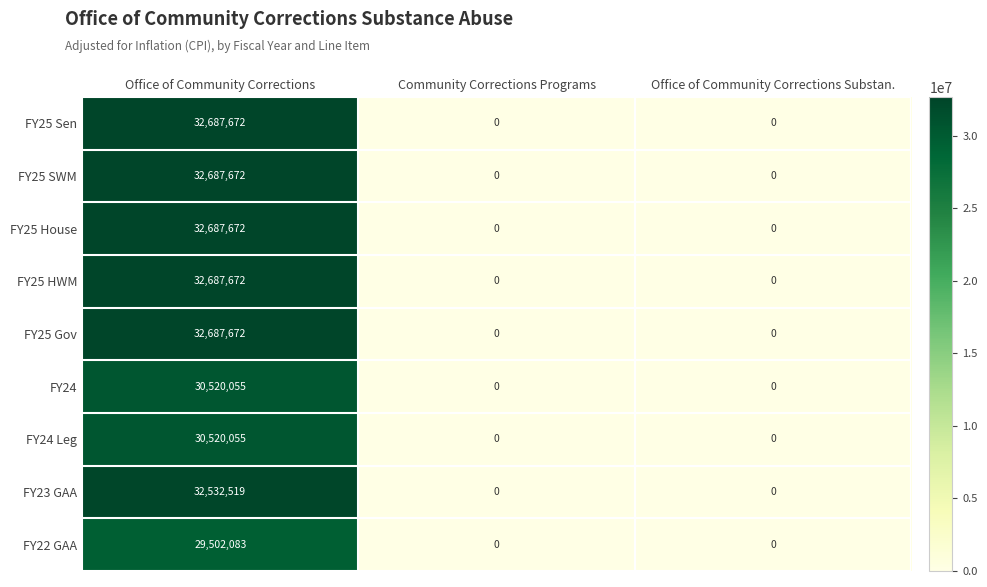

The FY25 House series shows 57247465 at Office of Community Corrections. True or false?

False